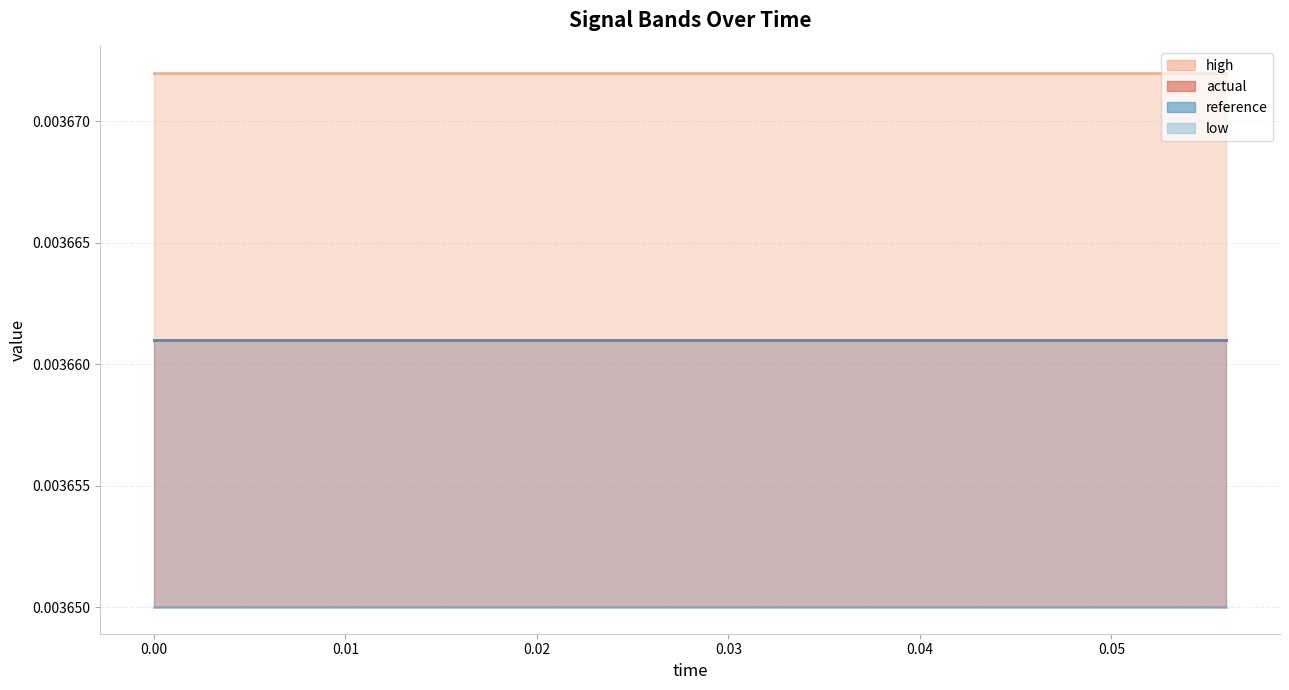

Which has a higher value, 9 or 13?

9